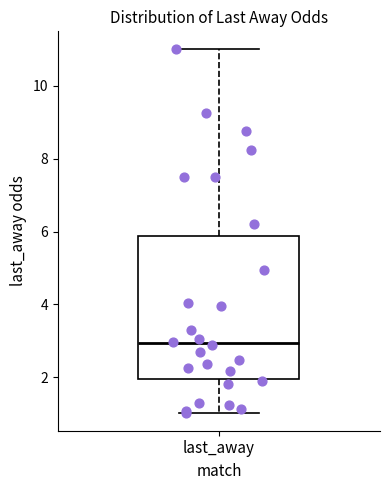

Where is the upper edge of the box for last_away on the y-axis? The values are not printed on the chart, so give them approximately, as read against the axis.

5.8